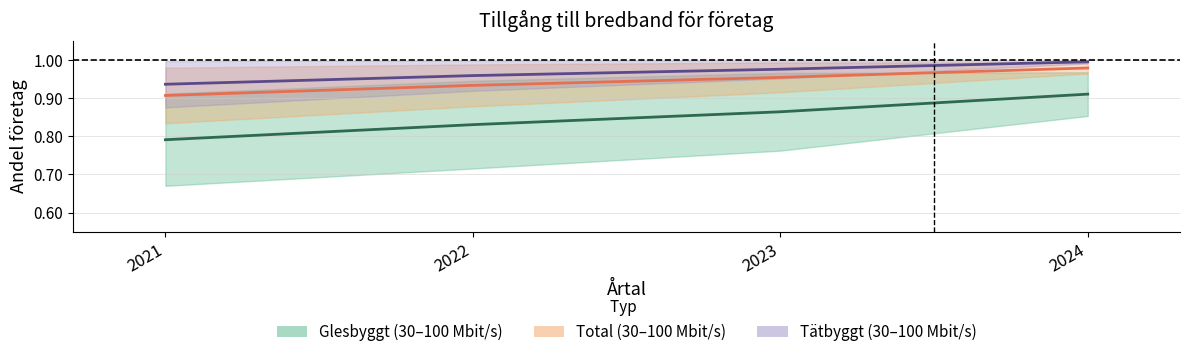

Does the chart have visible grid lines?

Yes